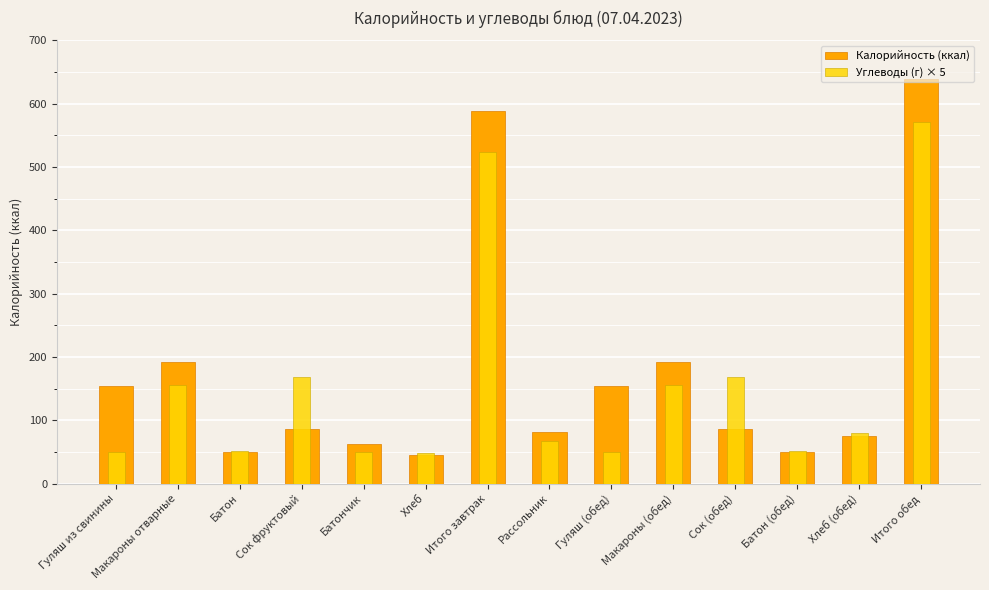

What is the value of the Углеводы (г) × 5 bar at the 13th from the left?

80.0